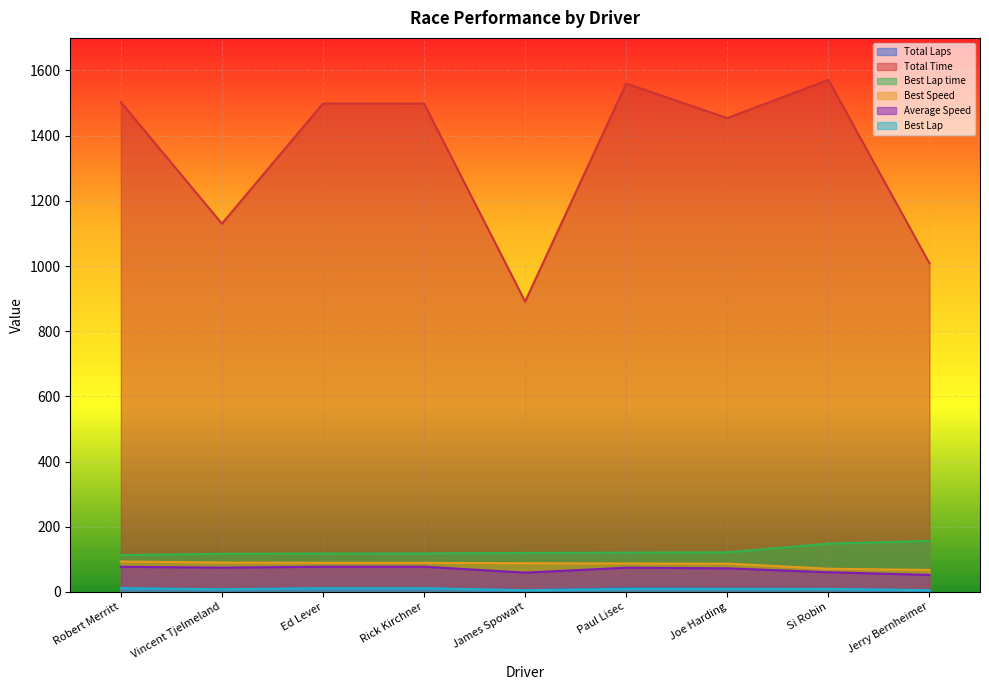

What is the label of the 8th point from the left?

Si Robin